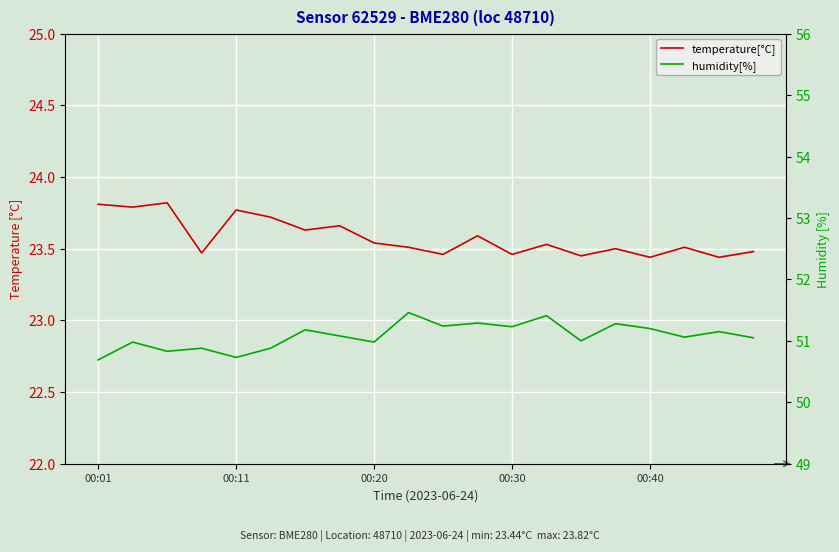

True or false: humidity[%] and temperature[°C] intersect in this chart.

False